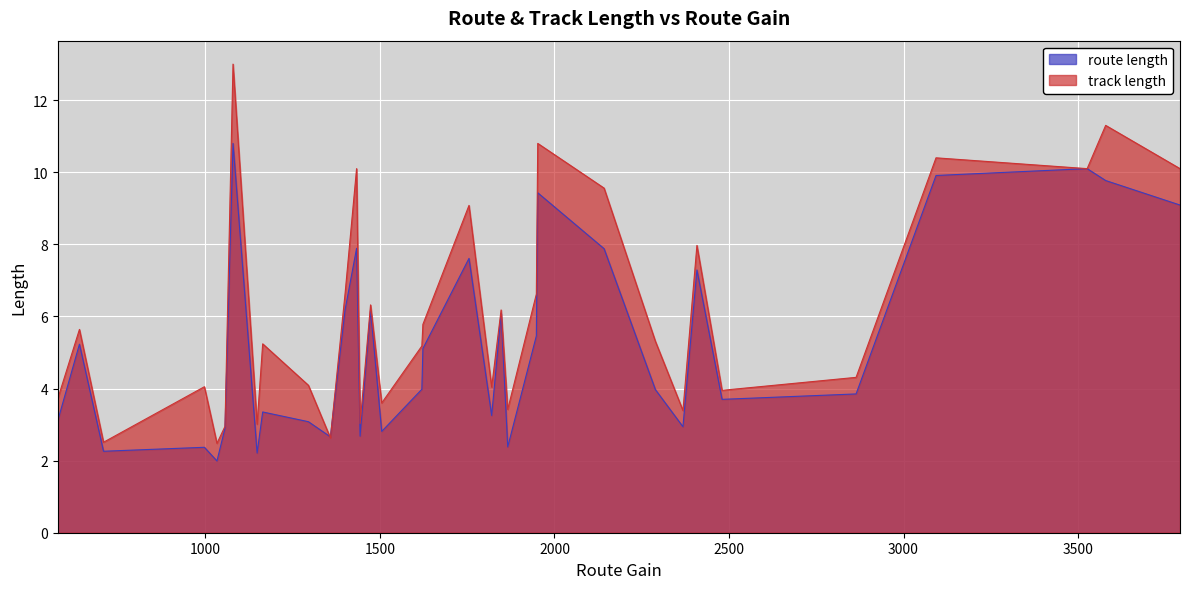

List the series in order of their overall mean, highest first.

track length, route length